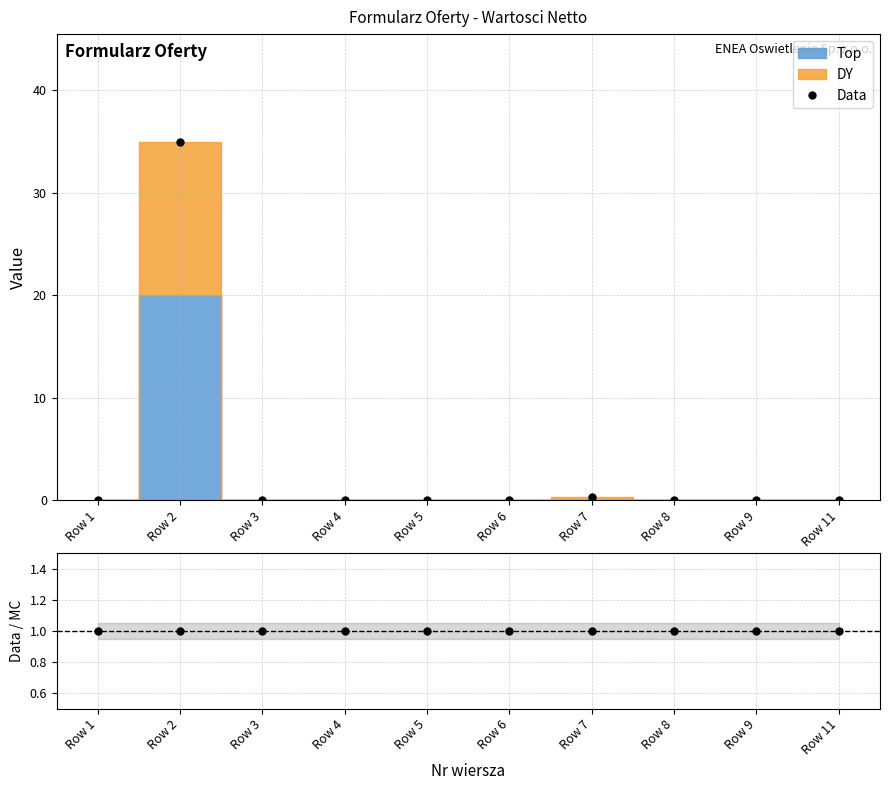

Which series has the largest total across all categories?

Data